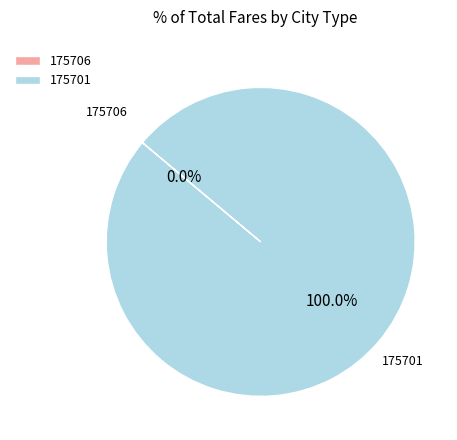

To the nearest percent, what percentage of the pie is 175701?

100%